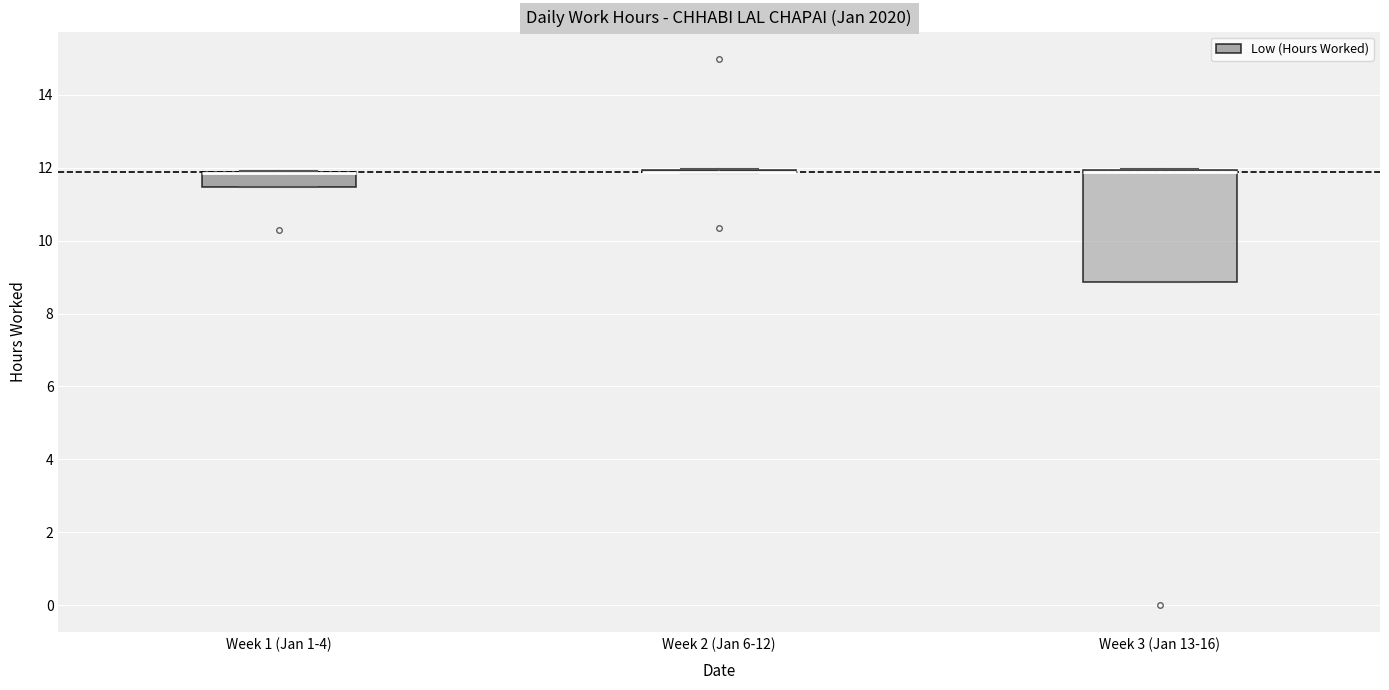

Reading left to right, transcribe this box plot: for each box, give where its median line is, the range the box spans, and where its two whiskers end, as read against the y-axis. The values are not printed on the chart, so give them approximately, as read against the axis.

Week 1 (Jan 1-4): median 11.8 (drawn on the box's upper edge), box 11.4 to 11.8, whiskers 11.4 to 12.0
Week 2 (Jan 6-12): box collapsed to a line at 11.8, whiskers 11.8 to 12.0
Week 3 (Jan 13-16): median 11.8 (drawn on the box's upper edge), box 8.8 to 12.0, whiskers 8.8 to 12.0